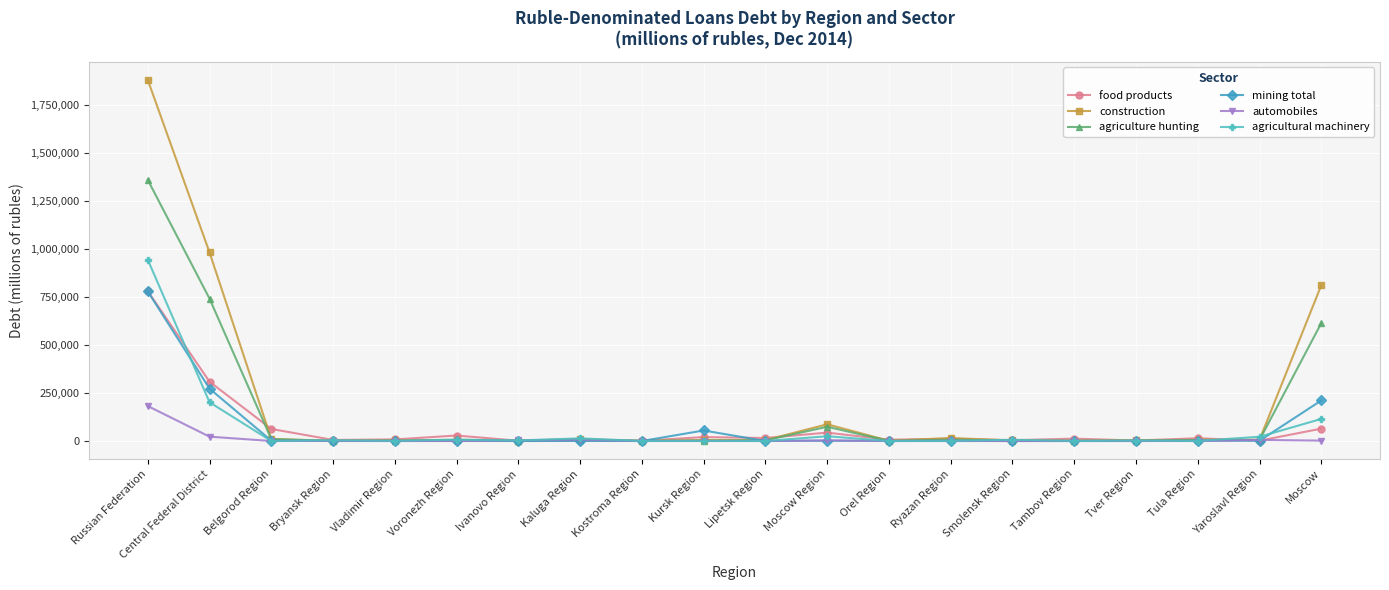

What is the sum of the mining total values at Kaluga Region and Tambov Region?

278